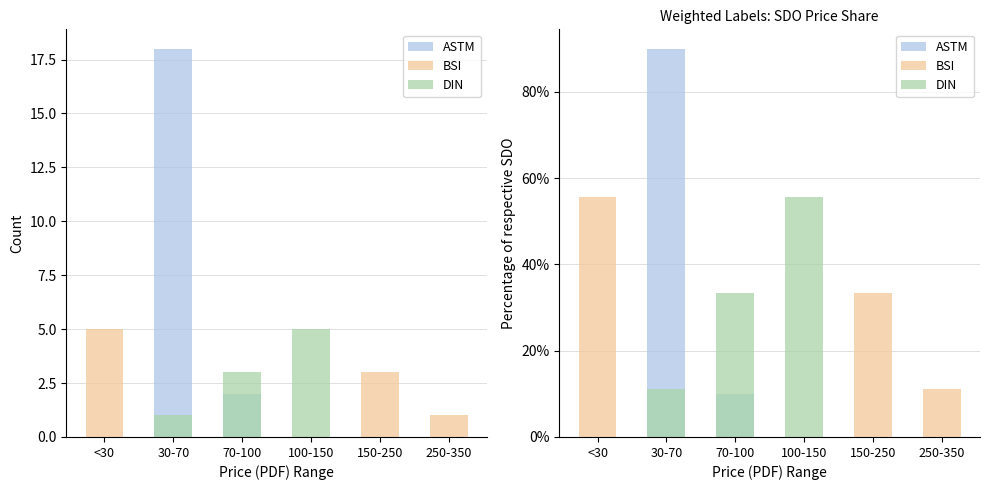

What are all the series names shown in the legend?

ASTM, BSI, DIN